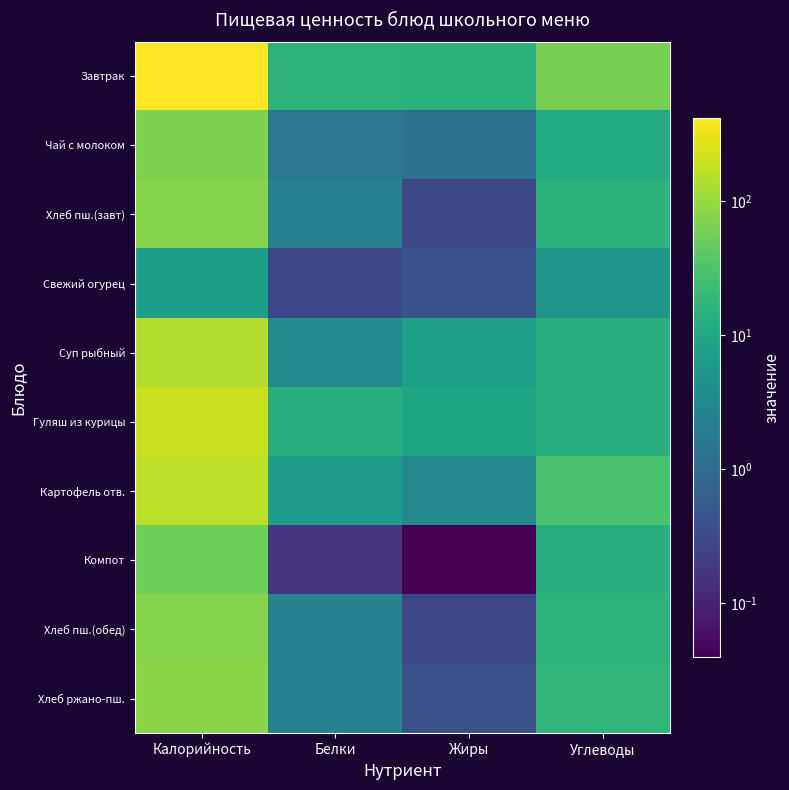

Which category has the lowest value across all series?

Жиры